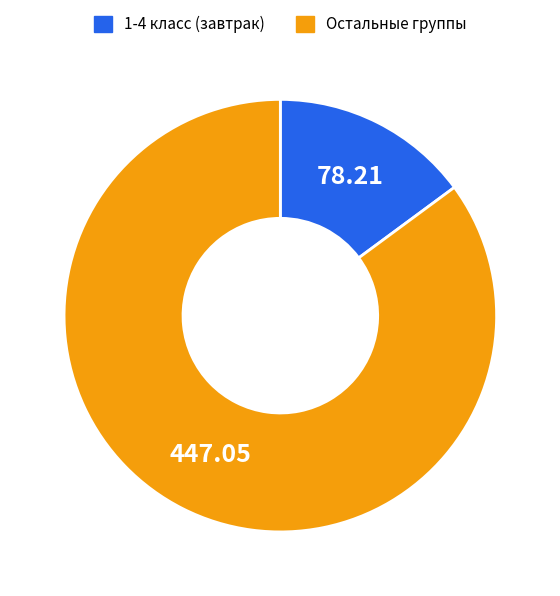

Is there a majority slice in this chart?

Yes